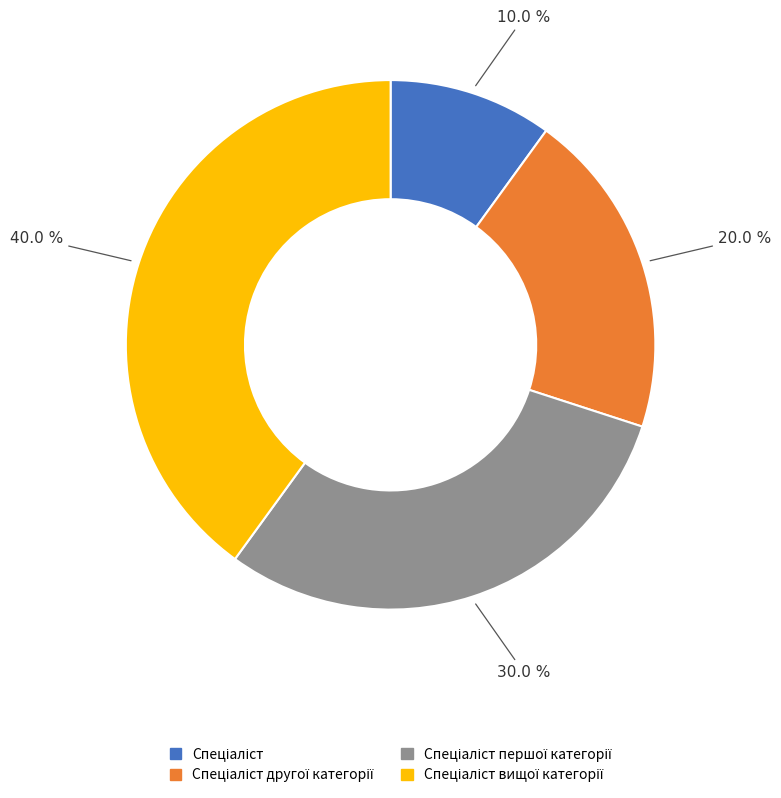

Is there a majority slice in this chart?

No